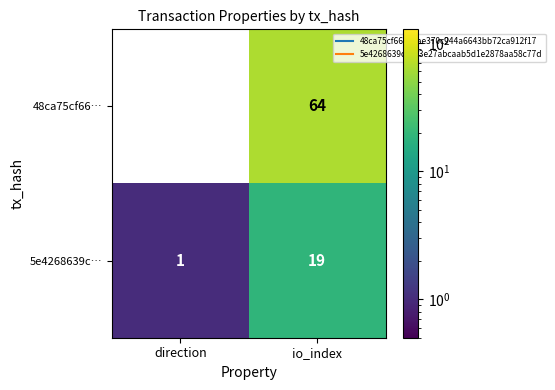

What is the total value across all series at io_index?

83.0